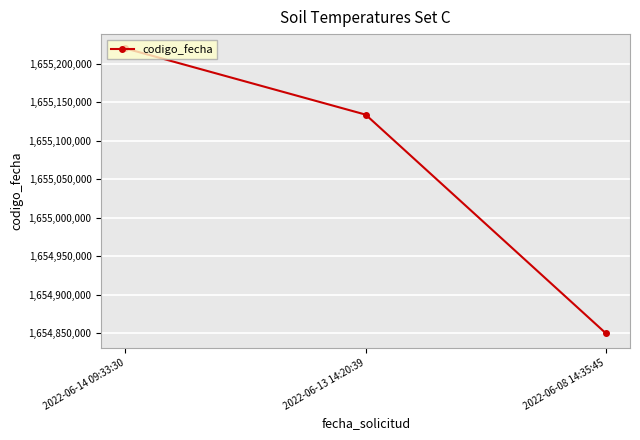

What value does the data have at 2022-06-14 09:33:30?

1655219734